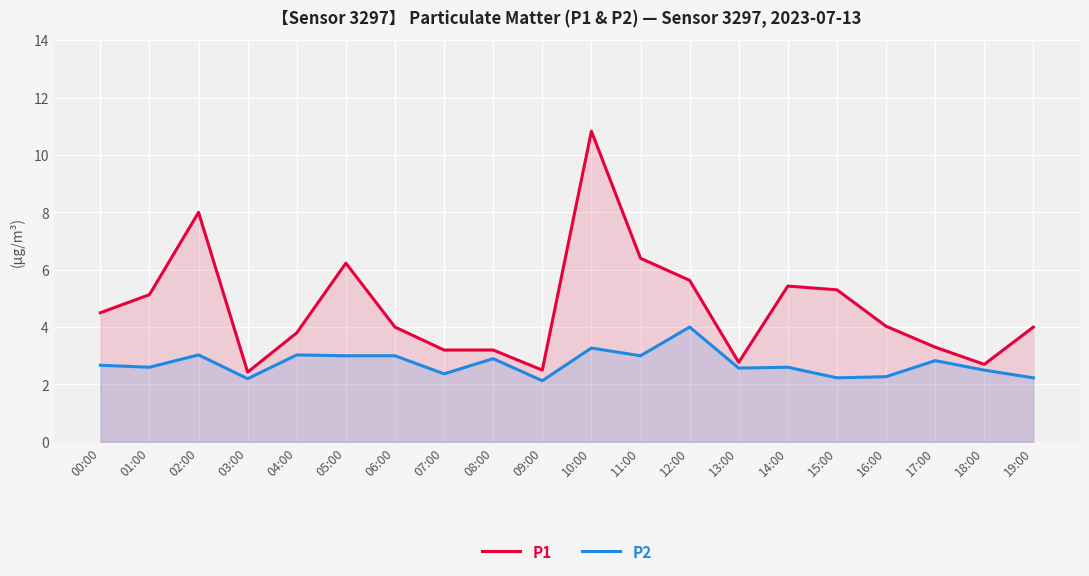

Reading left to right, transcribe all the data shown in this chart.

P1: 00:00=4.5	01:00=5.1	02:00=8.0	03:00=2.4	04:00=3.8	05:00=6.2	06:00=4.0	07:00=3.2	08:00=3.2	09:00=2.5	10:00=10.8	11:00=6.4	12:00=5.6	13:00=2.8	14:00=5.4	15:00=5.3	16:00=4.0	17:00=3.3	18:00=2.7	19:00=4.0
P2: 00:00=2.7	01:00=2.6	02:00=3.0	03:00=2.2	04:00=3.0	05:00=3.0	06:00=3.0	07:00=2.4	08:00=2.9	09:00=2.1	10:00=3.3	11:00=3.0	12:00=4.0	13:00=2.6	14:00=2.6	15:00=2.2	16:00=2.3	17:00=2.8	18:00=2.5	19:00=2.2